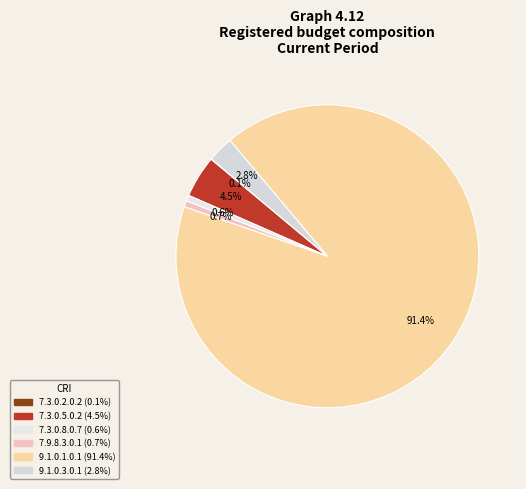

Which category accounts for the majority?

9.1.0.1.0.1